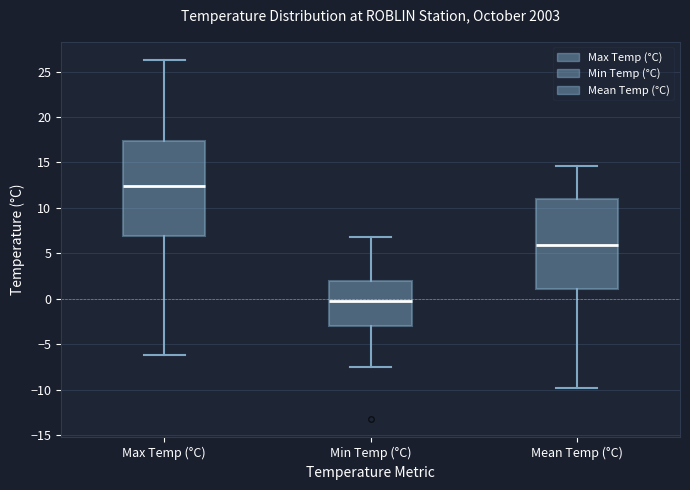

Reading left to right, transcribe this box plot: for each box, give where its median line is, the range the box spans, and where its two whiskers end, as read against the y-axis. The values are not printed on the chart, so give them approximately, as read against the axis.

Max Temp (°C): median 12.5, box 7.0 to 17.5, whiskers -6.0 to 26.5
Min Temp (°C): median -0.5, box -3.0 to 2.0, whiskers -7.5 to 7.0
Mean Temp (°C): median 6.0, box 1.0 to 11.0, whiskers -10.0 to 14.5